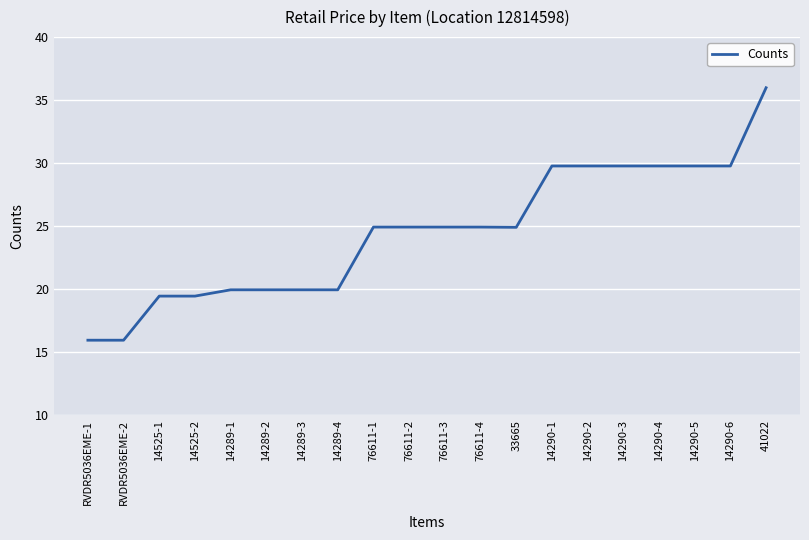

Reading left to right, extract all data points from this chart.

15.9	15.9	19.4	19.4	19.9	19.9	19.9	19.9	24.9	24.9	24.9	24.9	24.9	29.8	29.8	29.8	29.8	29.8	29.8	36.0